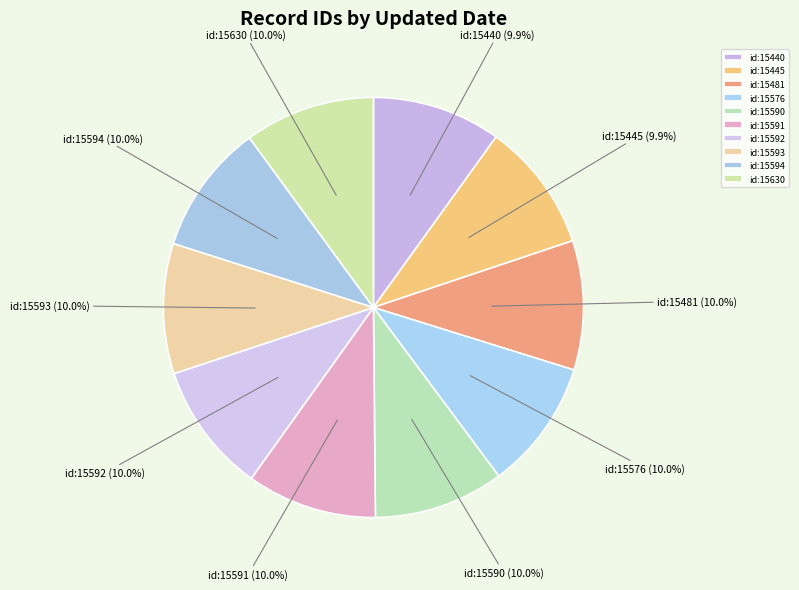

Is id:15481 the majority of the pie?

No